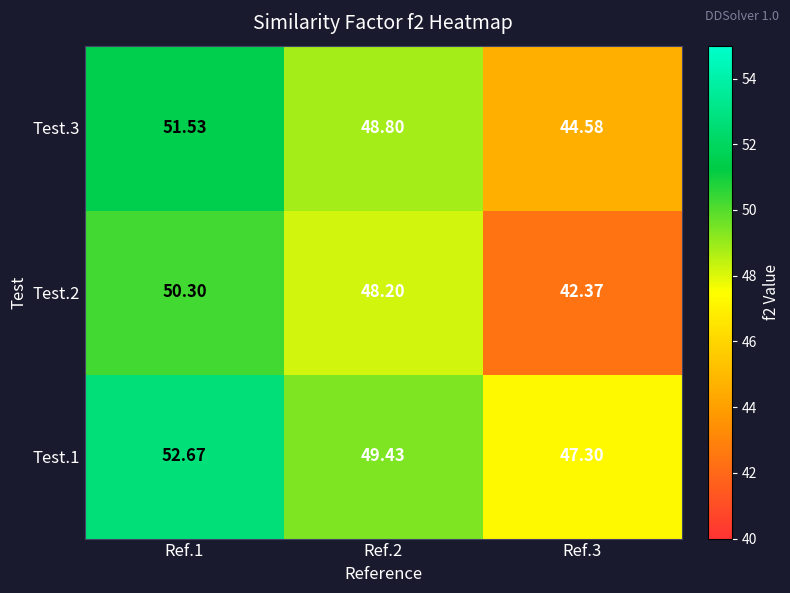

Between Ref.3 and Ref.2, which is larger?

Ref.2